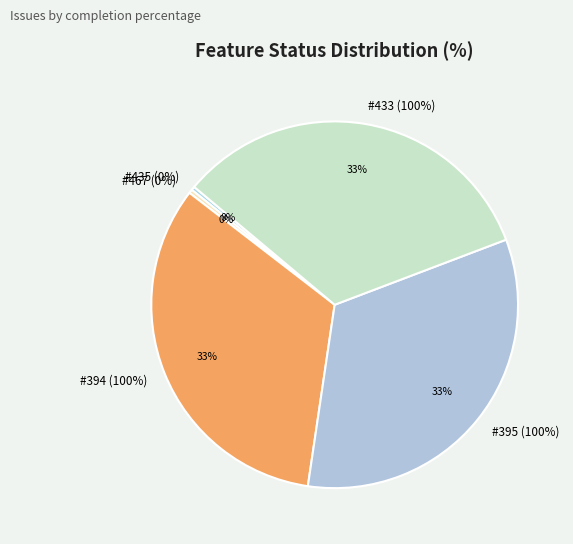

To the nearest percent, what is the combined percentage of 435 and 433?

33%